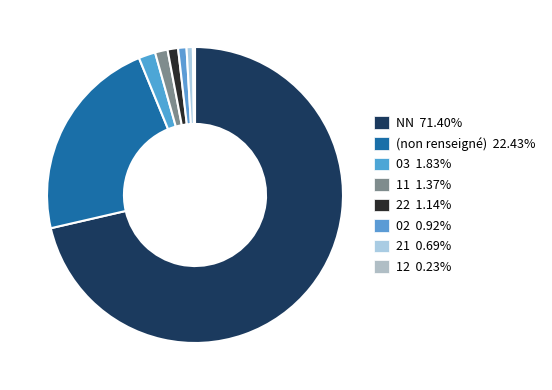

Which slice is the largest?

NN